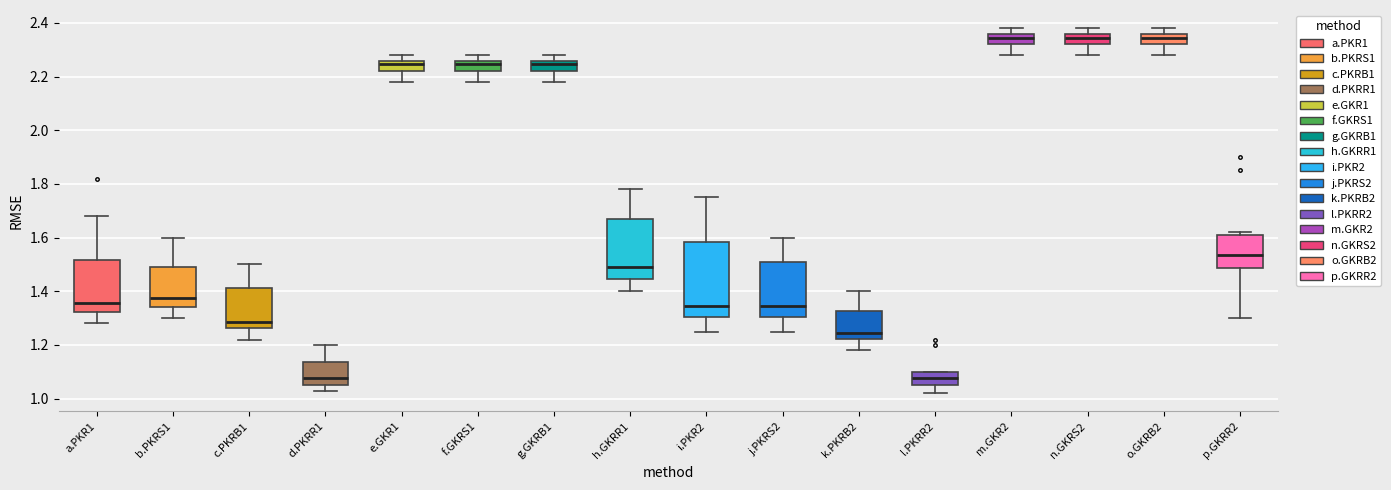

Reading left to right, transcribe this box plot: for each box, give where its median line is, the range the box spans, and where its two whiskers end, as read against the y-axis. The values are not printed on the chart, so give them approximately, as read against the axis.

a.PKR1: median 1.36, box 1.32 to 1.52, whiskers 1.28 to 1.68
b.PKRS1: median 1.38, box 1.34 to 1.50, whiskers 1.30 to 1.60
c.PKRB1: median 1.28, box 1.26 to 1.42, whiskers 1.22 to 1.50
d.PKRR1: median 1.08, box 1.06 to 1.14, whiskers 1.04 to 1.20
e.GKR1: median 2.24, box 2.22 to 2.26, whiskers 2.18 to 2.28
f.GKRS1: median 2.24, box 2.22 to 2.26, whiskers 2.18 to 2.28
g.GKRB1: median 2.24, box 2.22 to 2.26, whiskers 2.18 to 2.28
h.GKRR1: median 1.50, box 1.44 to 1.68, whiskers 1.40 to 1.78
i.PKR2: median 1.34, box 1.30 to 1.58, whiskers 1.26 to 1.76
j.PKRS2: median 1.34, box 1.30 to 1.50, whiskers 1.26 to 1.60
k.PKRB2: median 1.24, box 1.22 to 1.32, whiskers 1.18 to 1.40
l.PKRR2: median 1.08, box 1.06 to 1.10, whiskers 1.02 to 1.10
m.GKR2: median 2.34, box 2.32 to 2.36, whiskers 2.28 to 2.38
n.GKRS2: median 2.34, box 2.32 to 2.36, whiskers 2.28 to 2.38
o.GKRB2: median 2.34, box 2.32 to 2.36, whiskers 2.28 to 2.38
p.GKRR2: median 1.54, box 1.48 to 1.62, whiskers 1.30 to 1.62 (just above the box's upper edge)